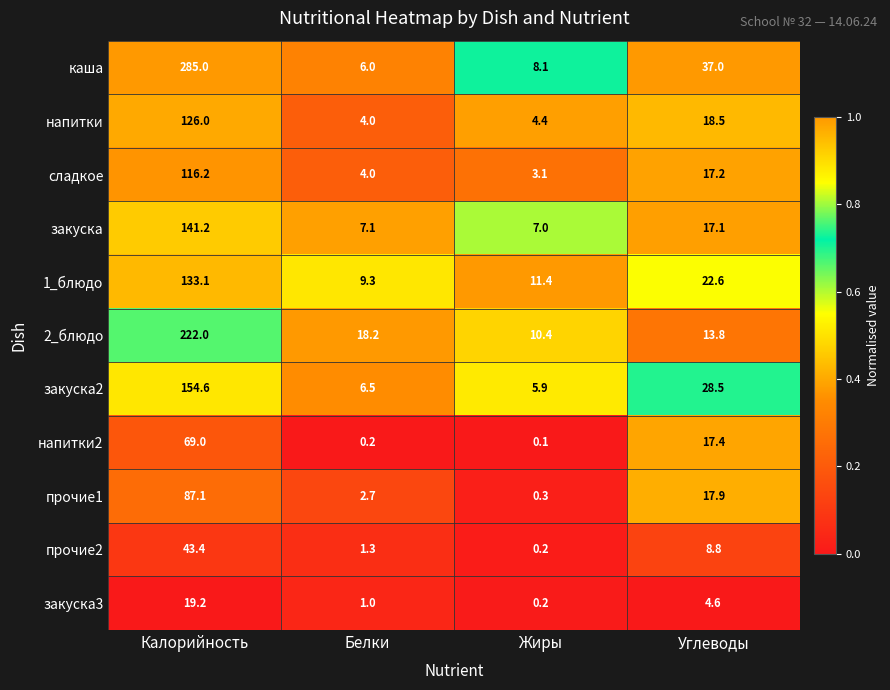

What is the sum of all напитки values?

152.9